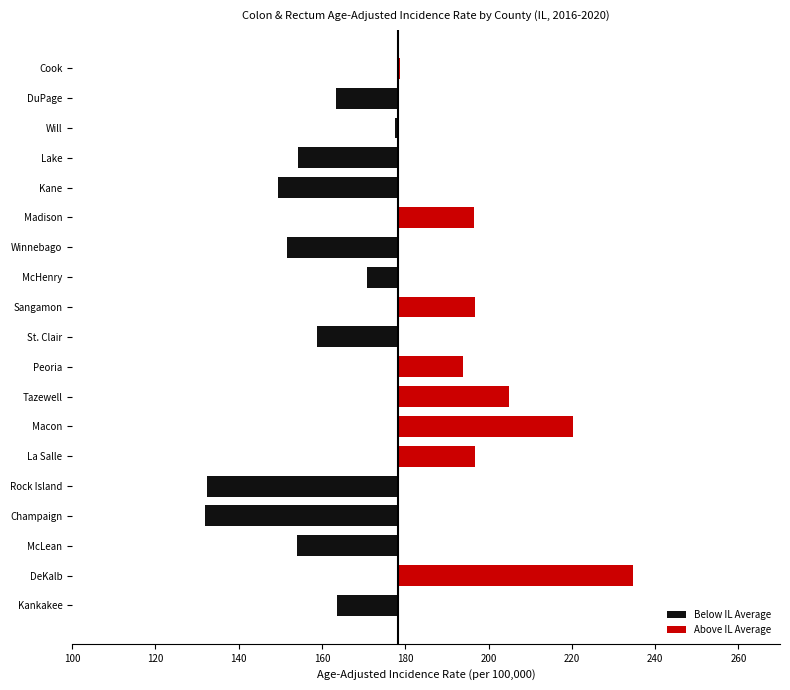

At which category does the chart reach its minimum across all series?

Champaign